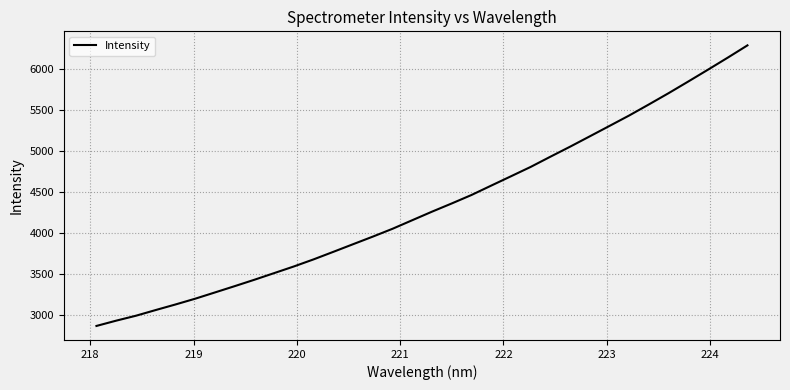

What is the difference between the second highest and minimum values?

3266.4